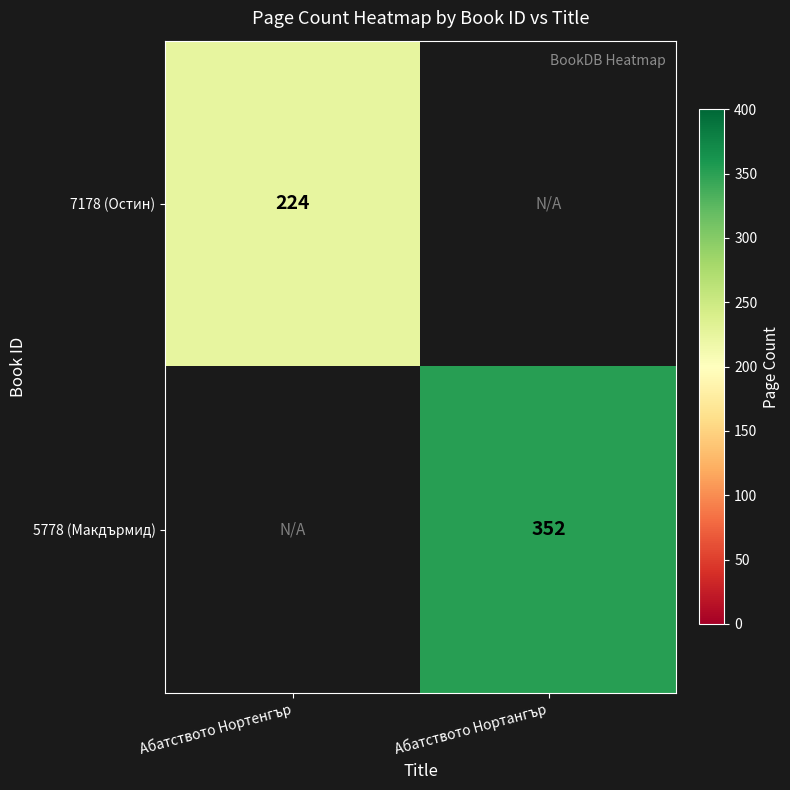

True or false: 7178 (Остин) has a value of 224 at Абатството Нортенгър.

True